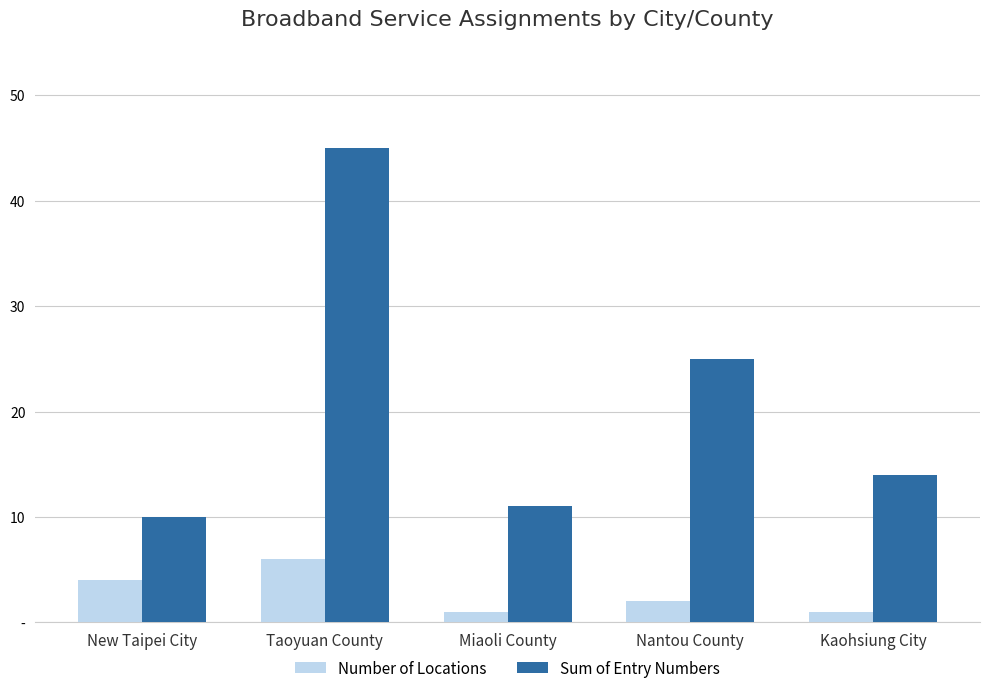

Does the chart contain any negative values?

No